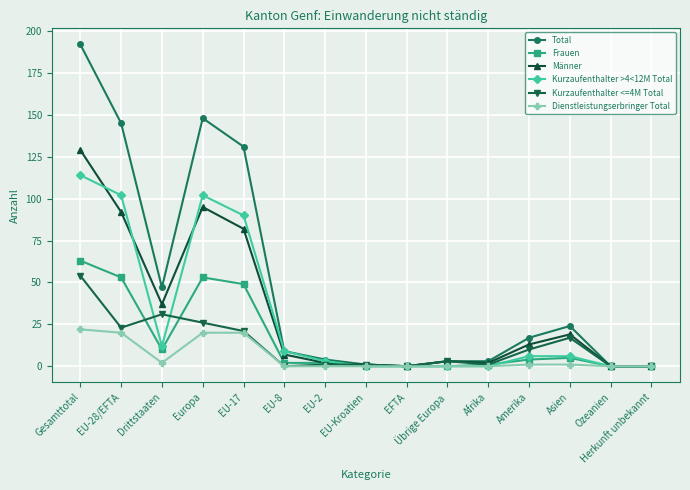

Which series changed the most between EU-Kroatien and Asien?

Total